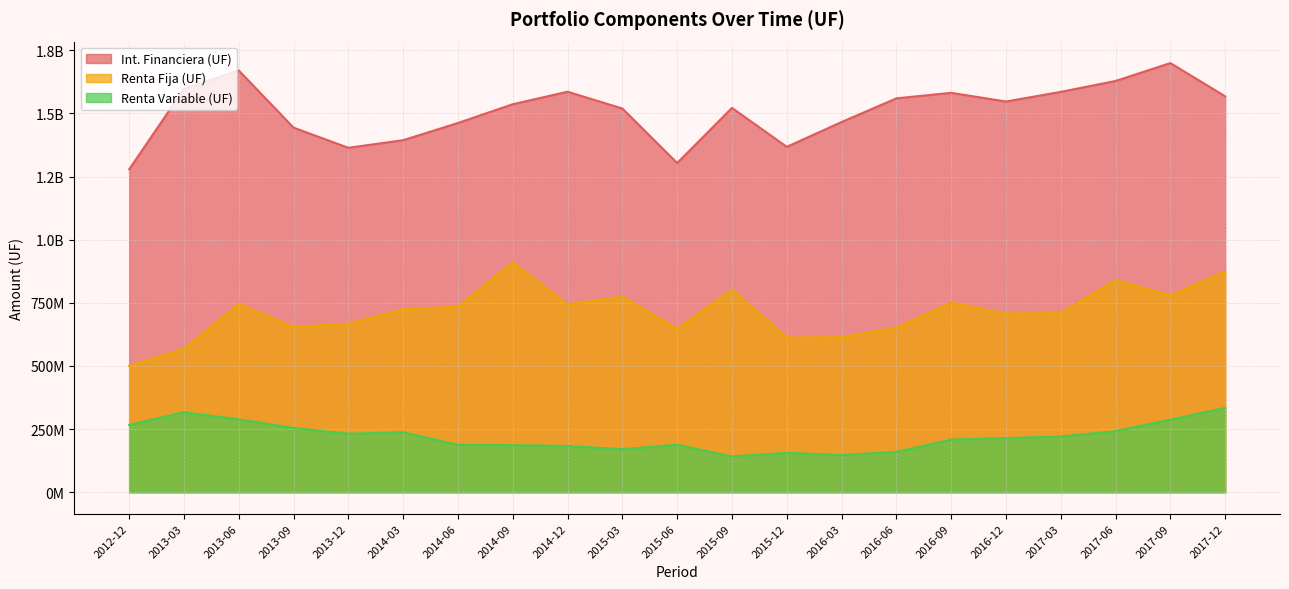

Where is Int. Financiera (UF) nearest to the value 1489260739?

2016-03